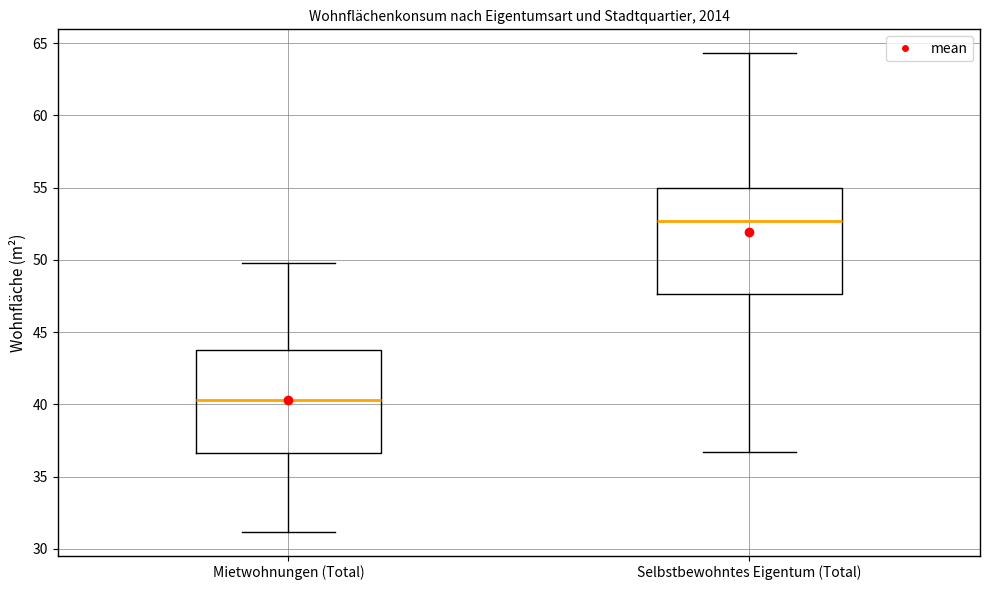

Which box's median line is the lowest?

Mietwohnungen (Total)